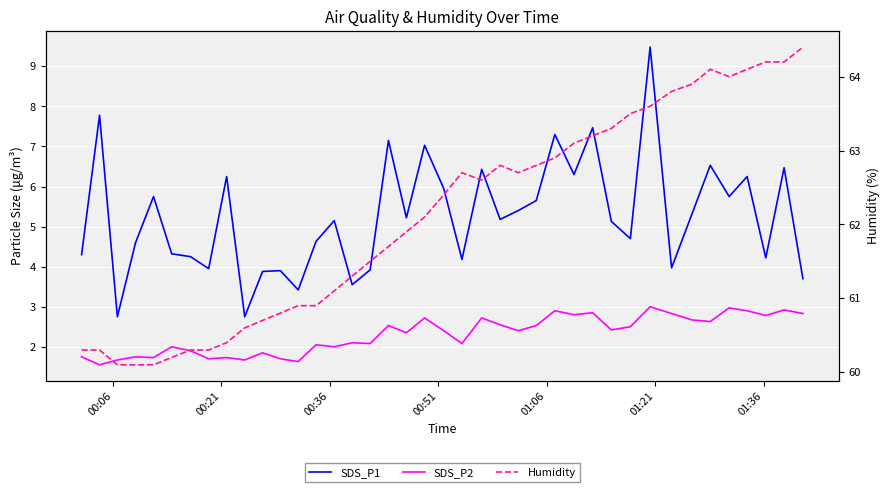

True or false: SDS_P2 and SDS_P1 intersect in this chart.

False